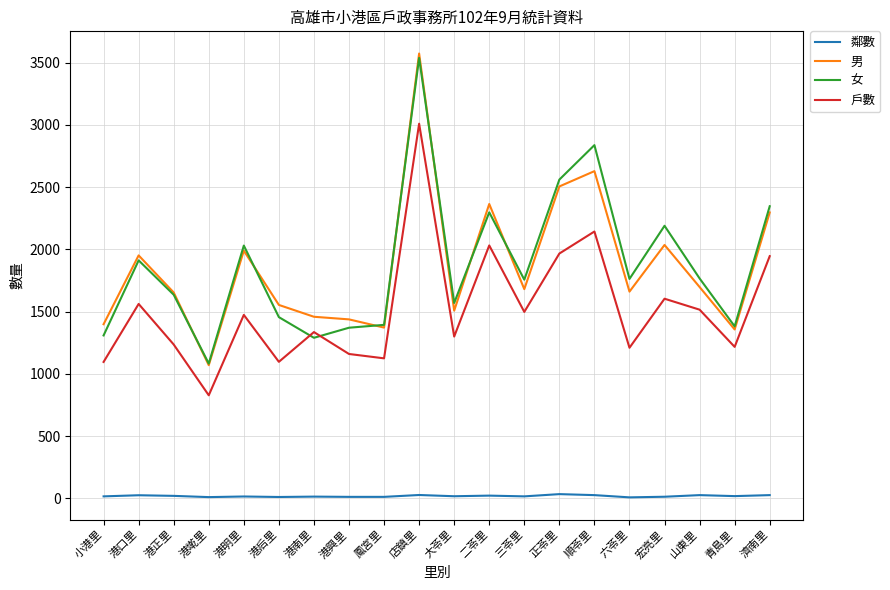

Is it true that 戶數 equals 1474 at 港明里?

True